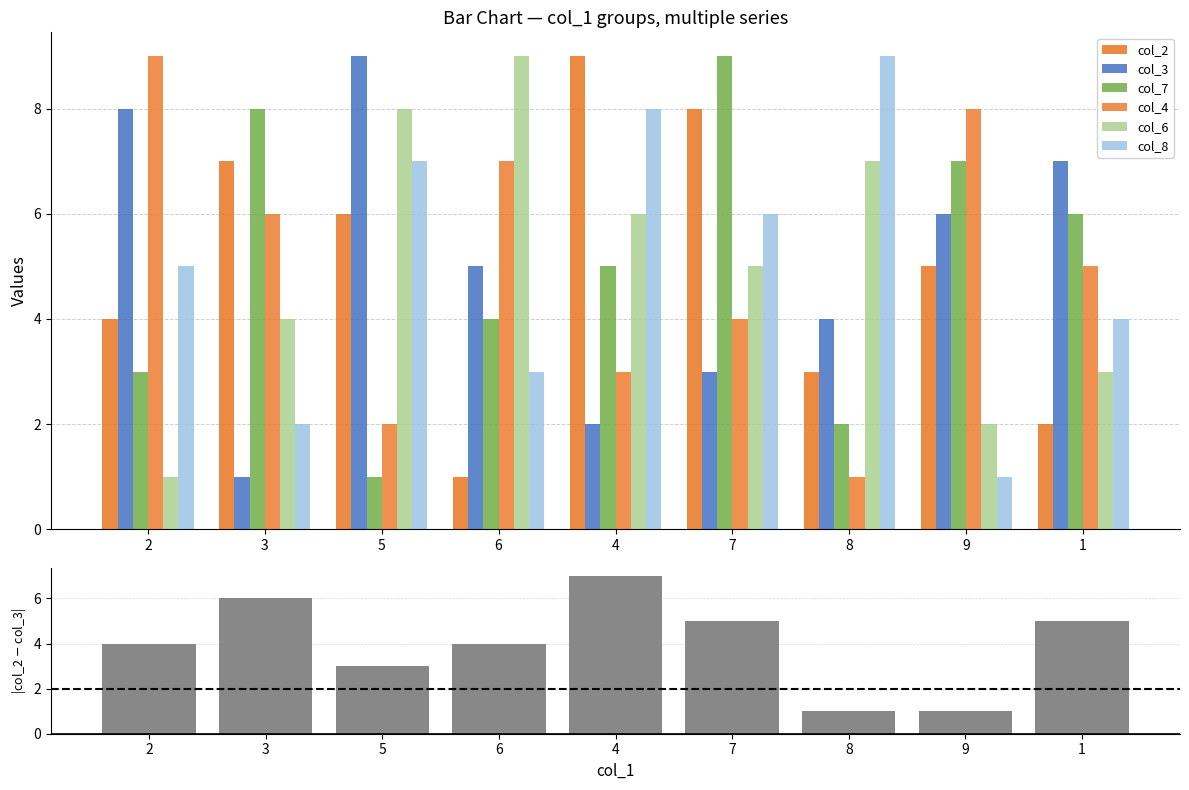

At how many categories does at least one series exceed 2?

9